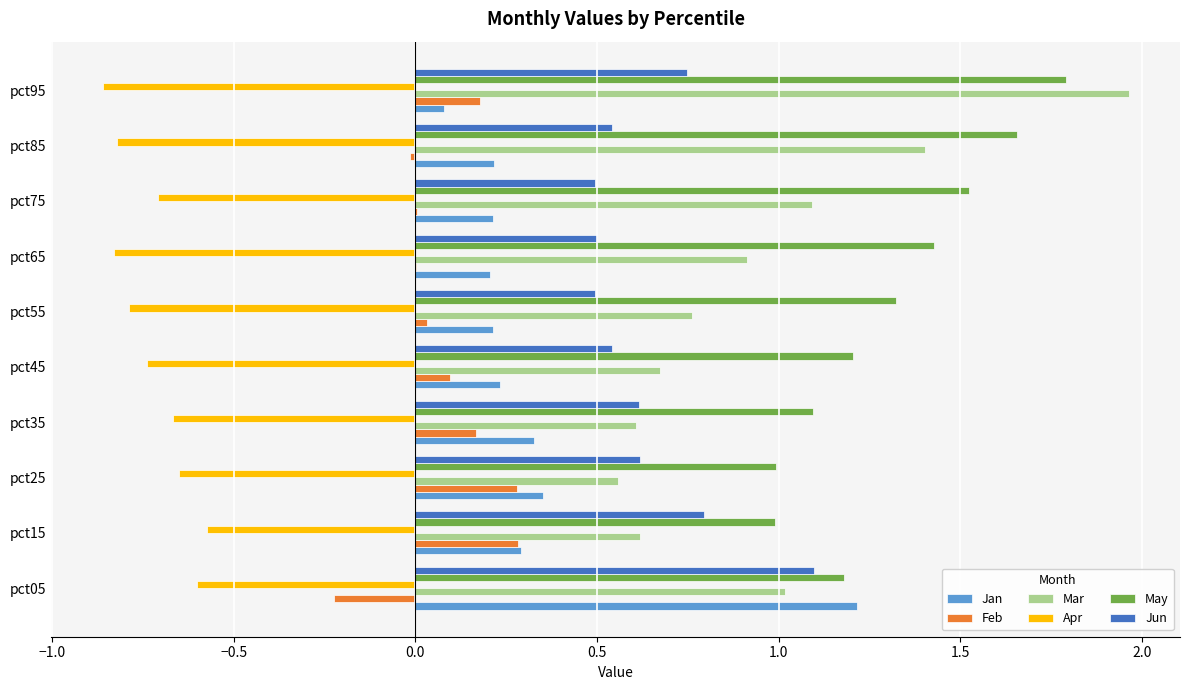

True or false: Jan has a value of 0.1 at pct15.

False